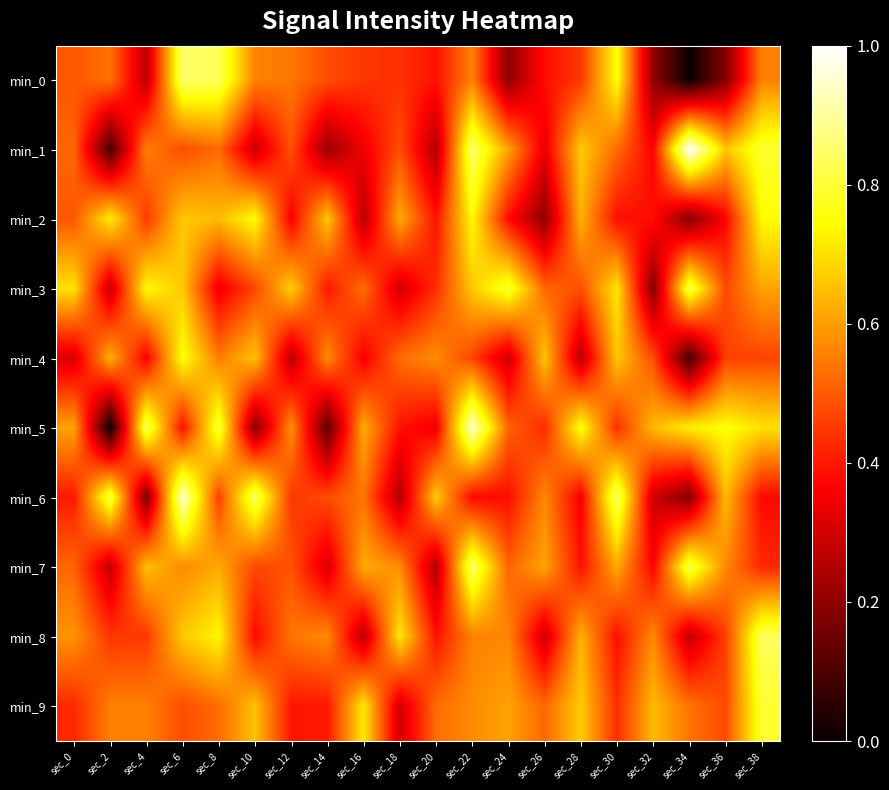

Which series has the largest range (max minus min)?

min_5